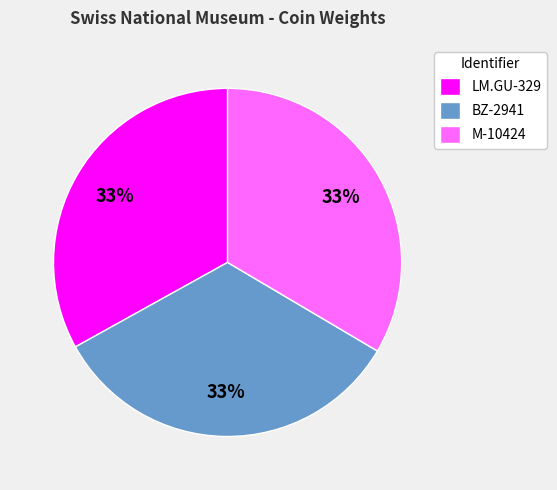

True or false: LM.GU-329 accounts for 33% of the total.

True